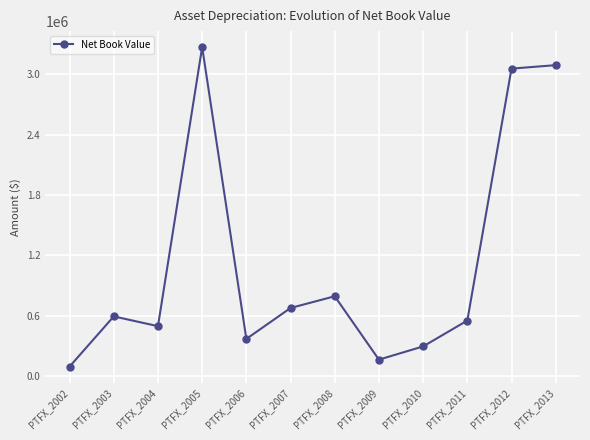

Is this an area chart (filled region under the line)?

No